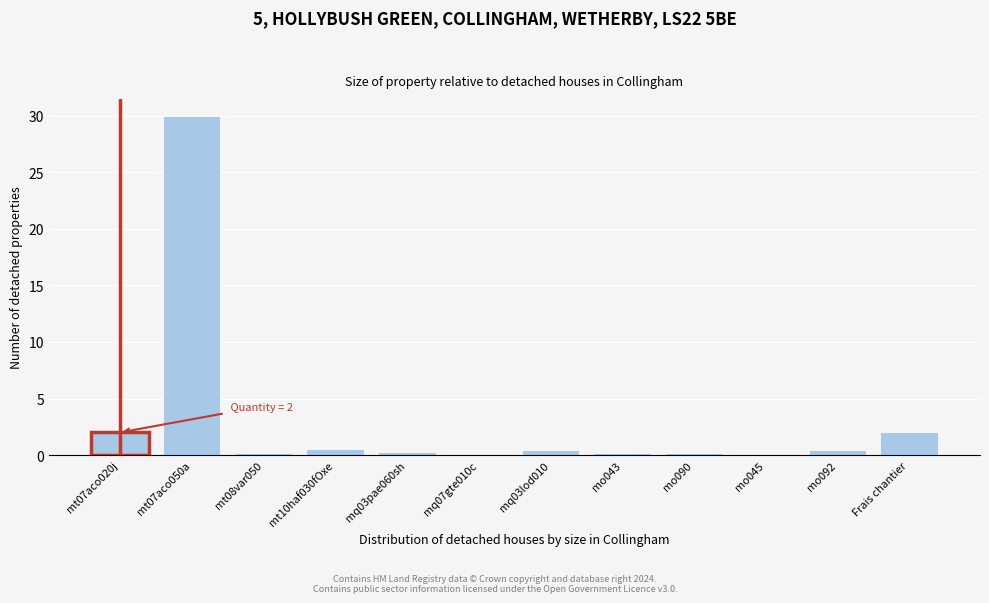

What is the sum of all values?

36.3